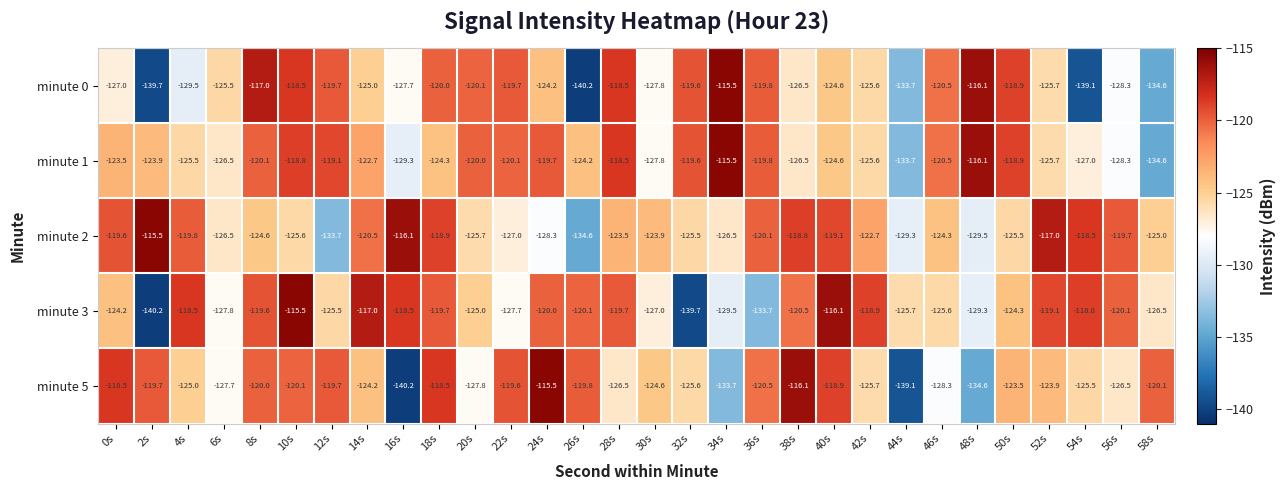

What is the sum of all minute 0 values?

-3748.6